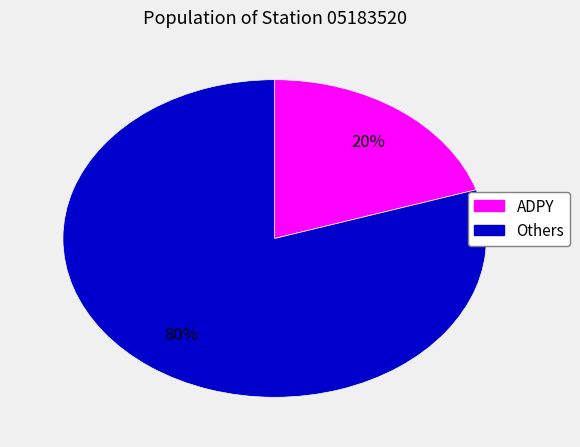

Is there a majority slice in this chart?

Yes